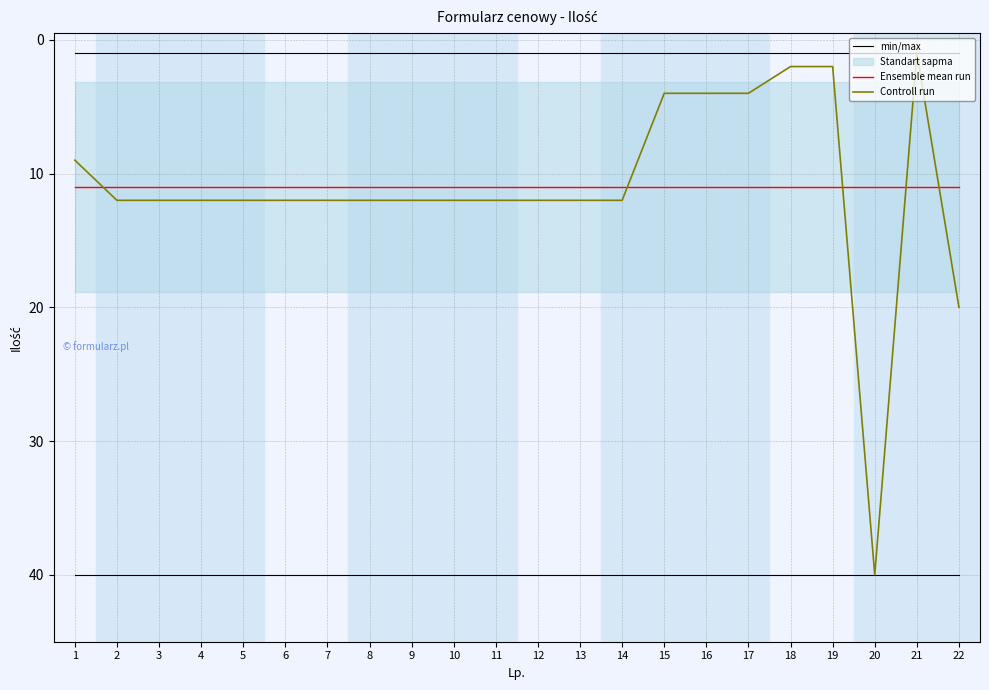

At which category is the sum across all series the highest?

20